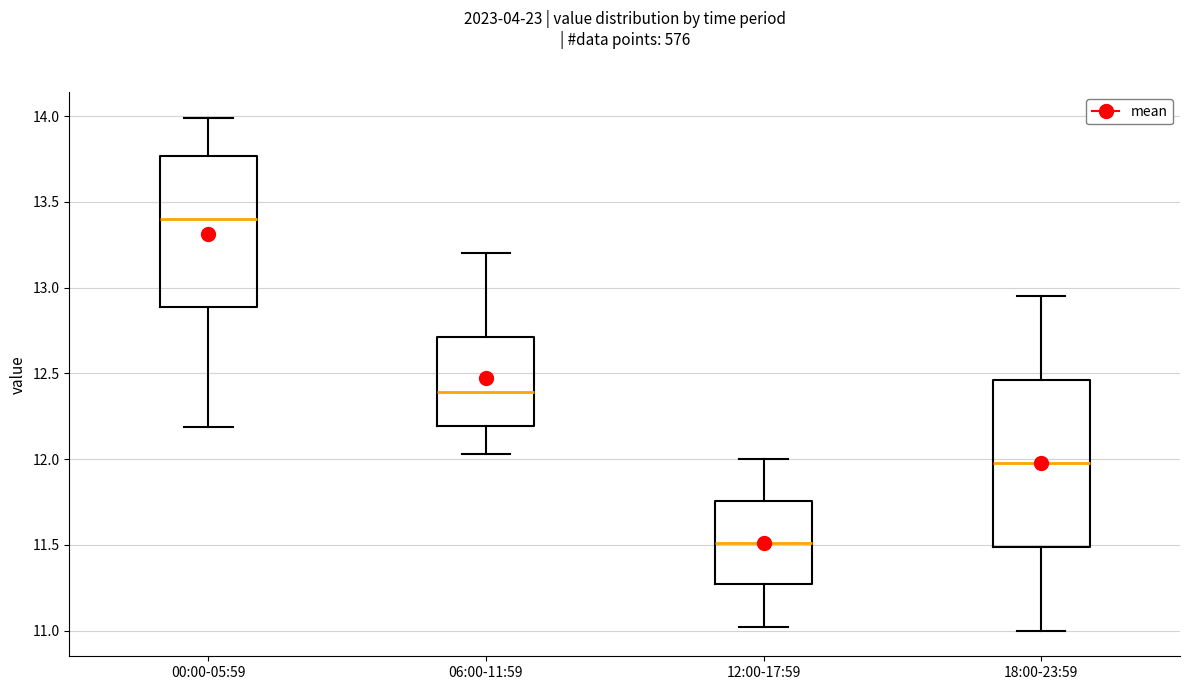

Comparing the boxes themselves (not the whiskers), which one is the tallest?

18:00-23:59